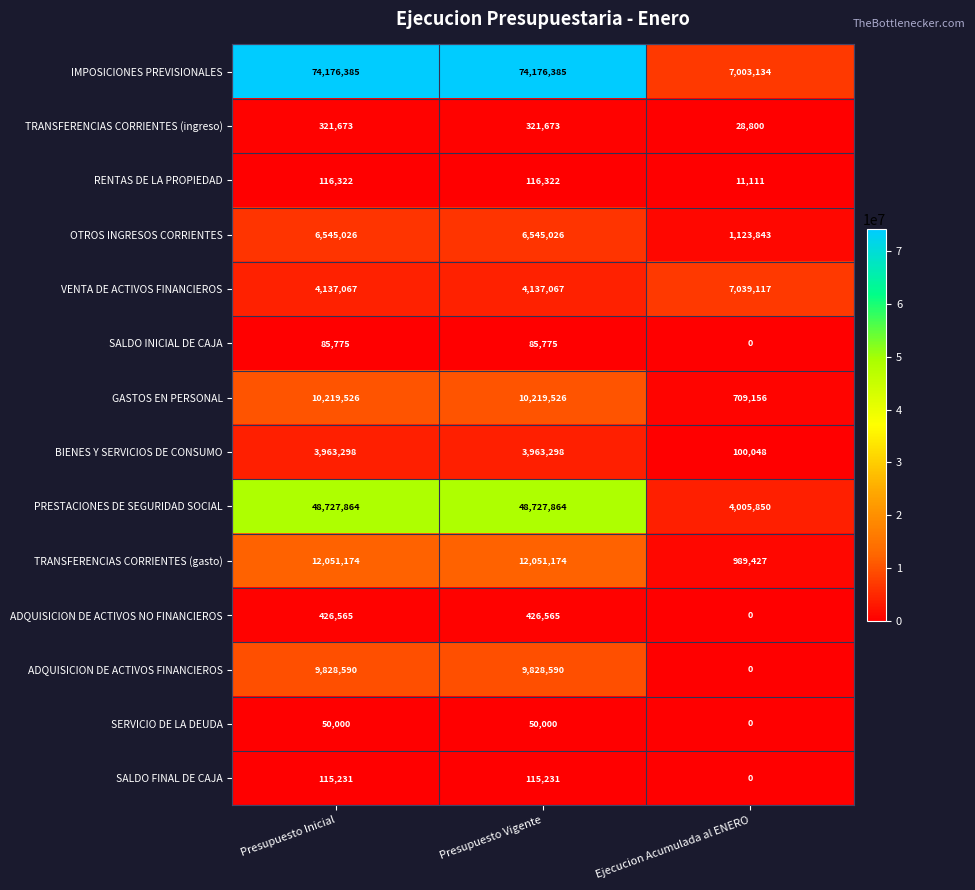

How many data points does each series have?

3